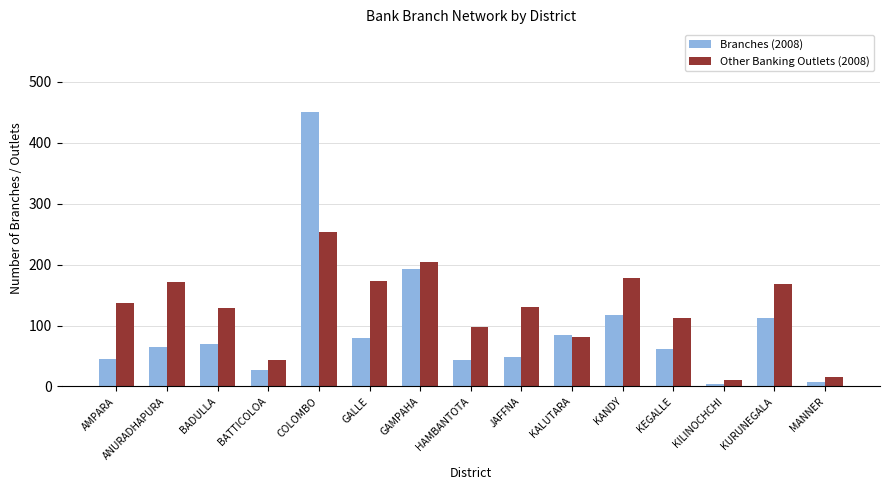

What is the minimum value for Branches (2008)?

4